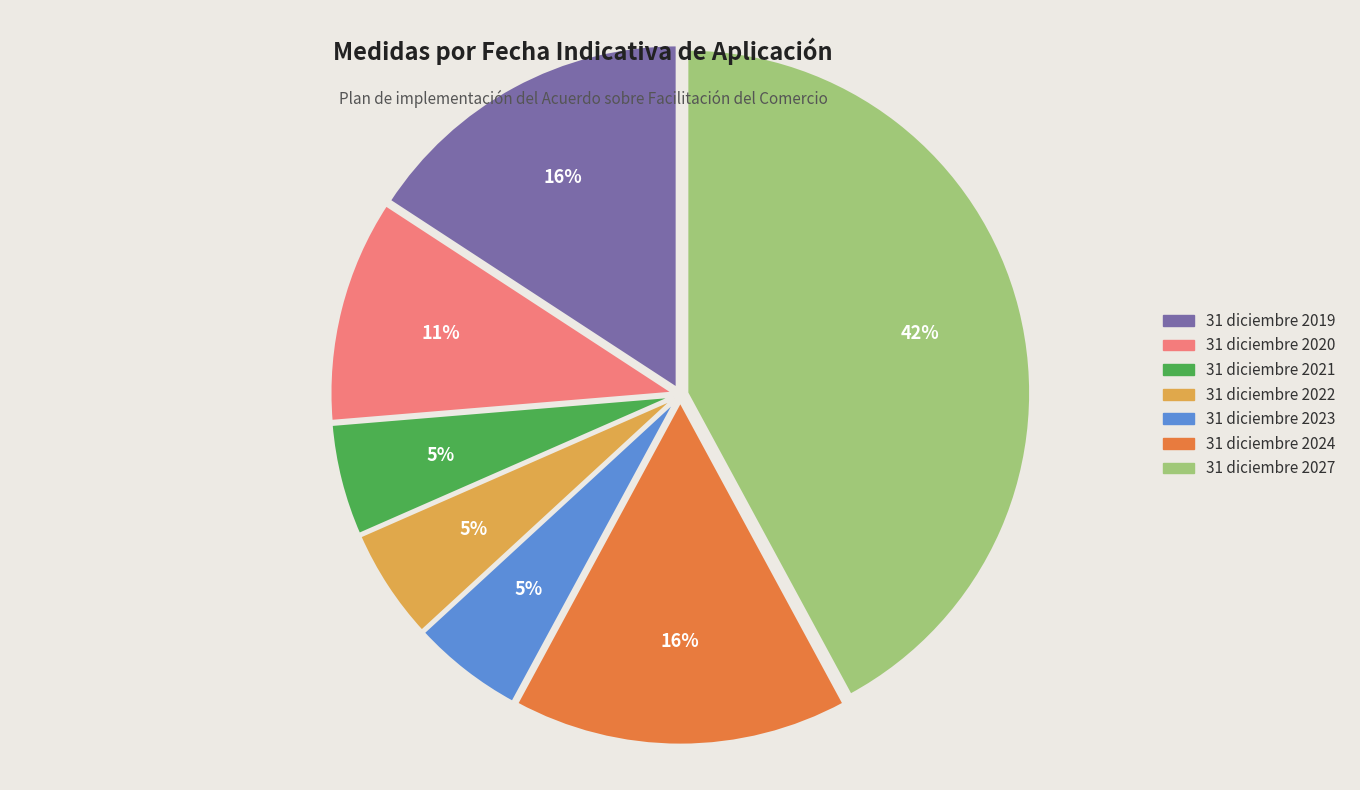

Does 31 diciembre 2023 represent more than half of the total?

No